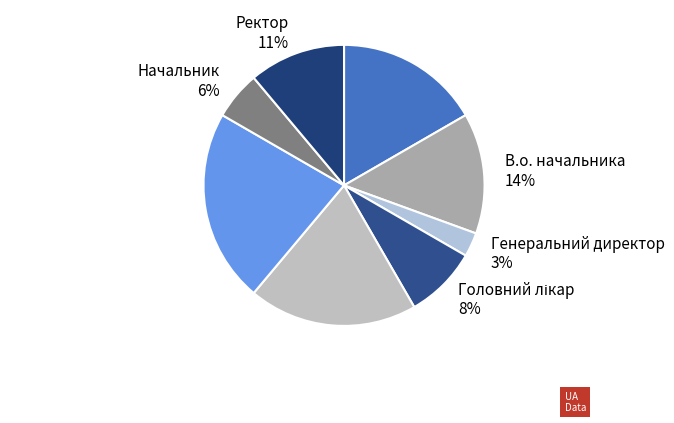

Which has a higher value, Директор or Ректор?

Директор